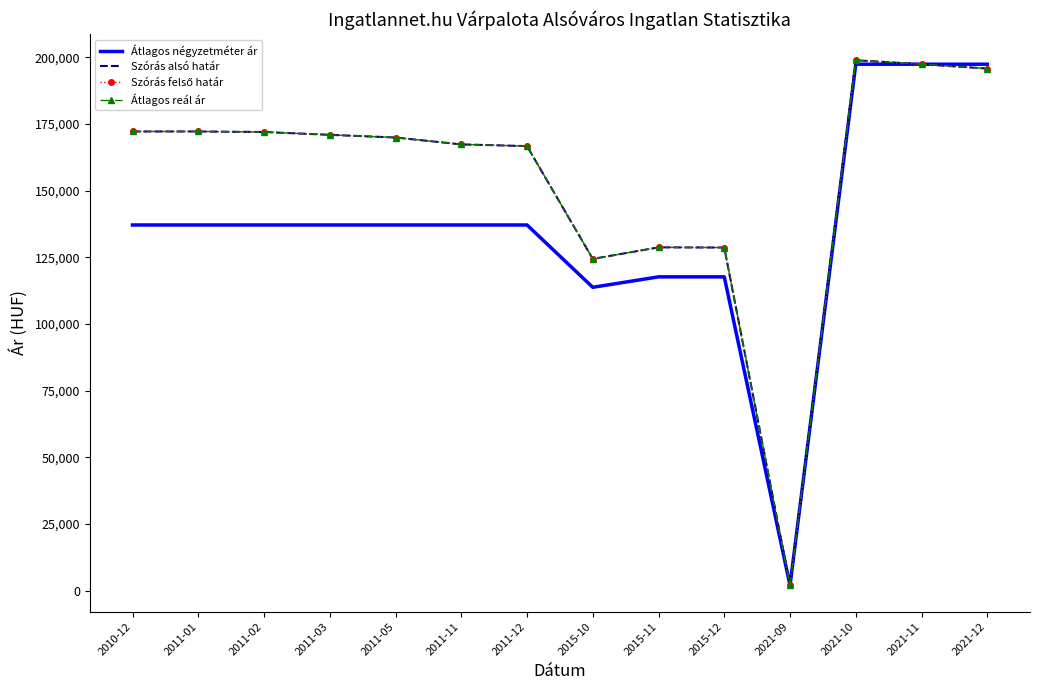

True or false: Szórás felső határ has a value of 171953 at 2011-02.

True